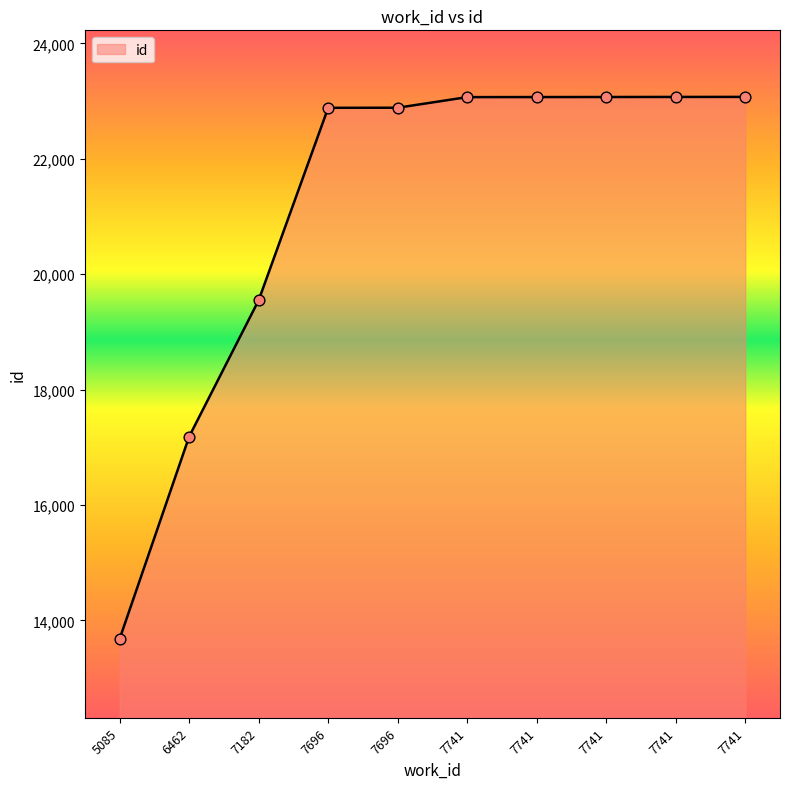

Approximately how many times larger is the value at 7182 compared to 7696?

0.9